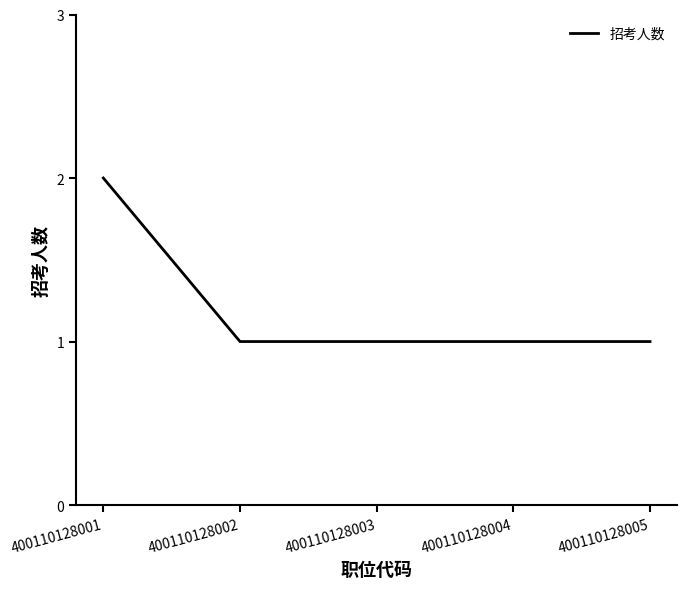

Count the number of categories in the chart.

5